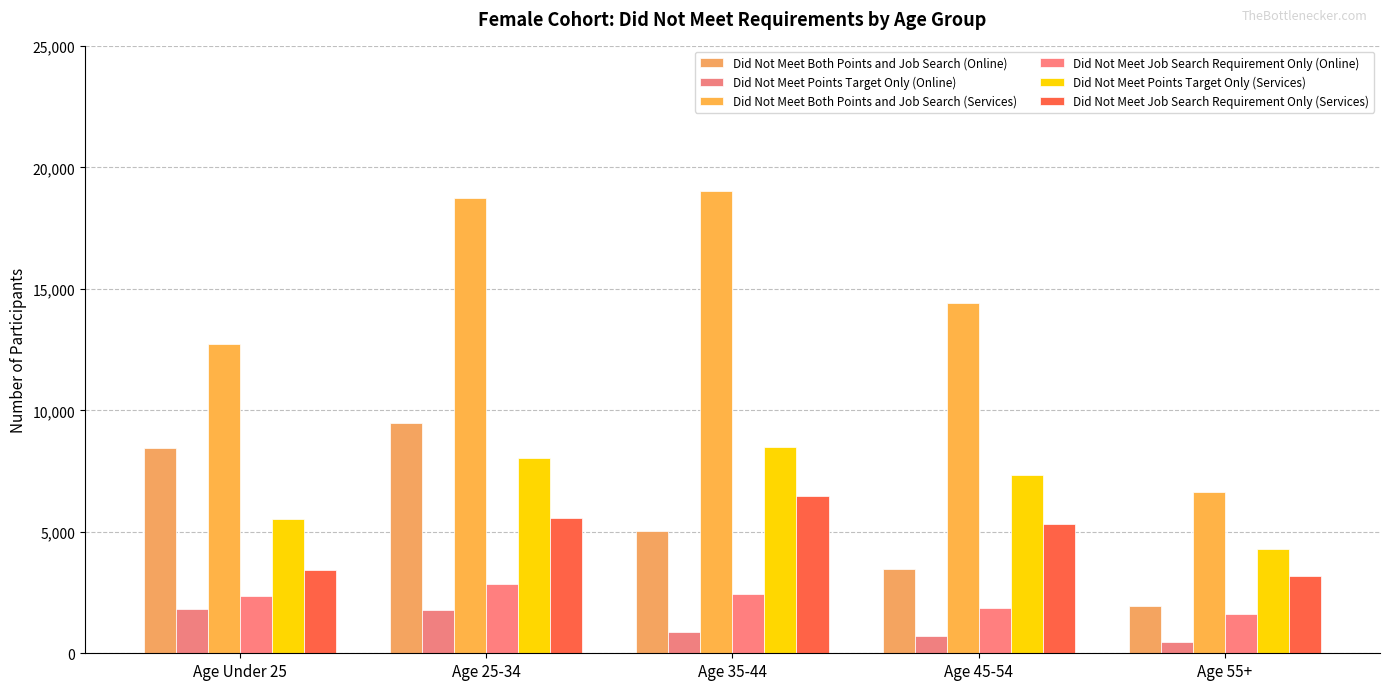

What is the minimum value for Did Not Meet Job Search Requirement Only (Services)?

3190